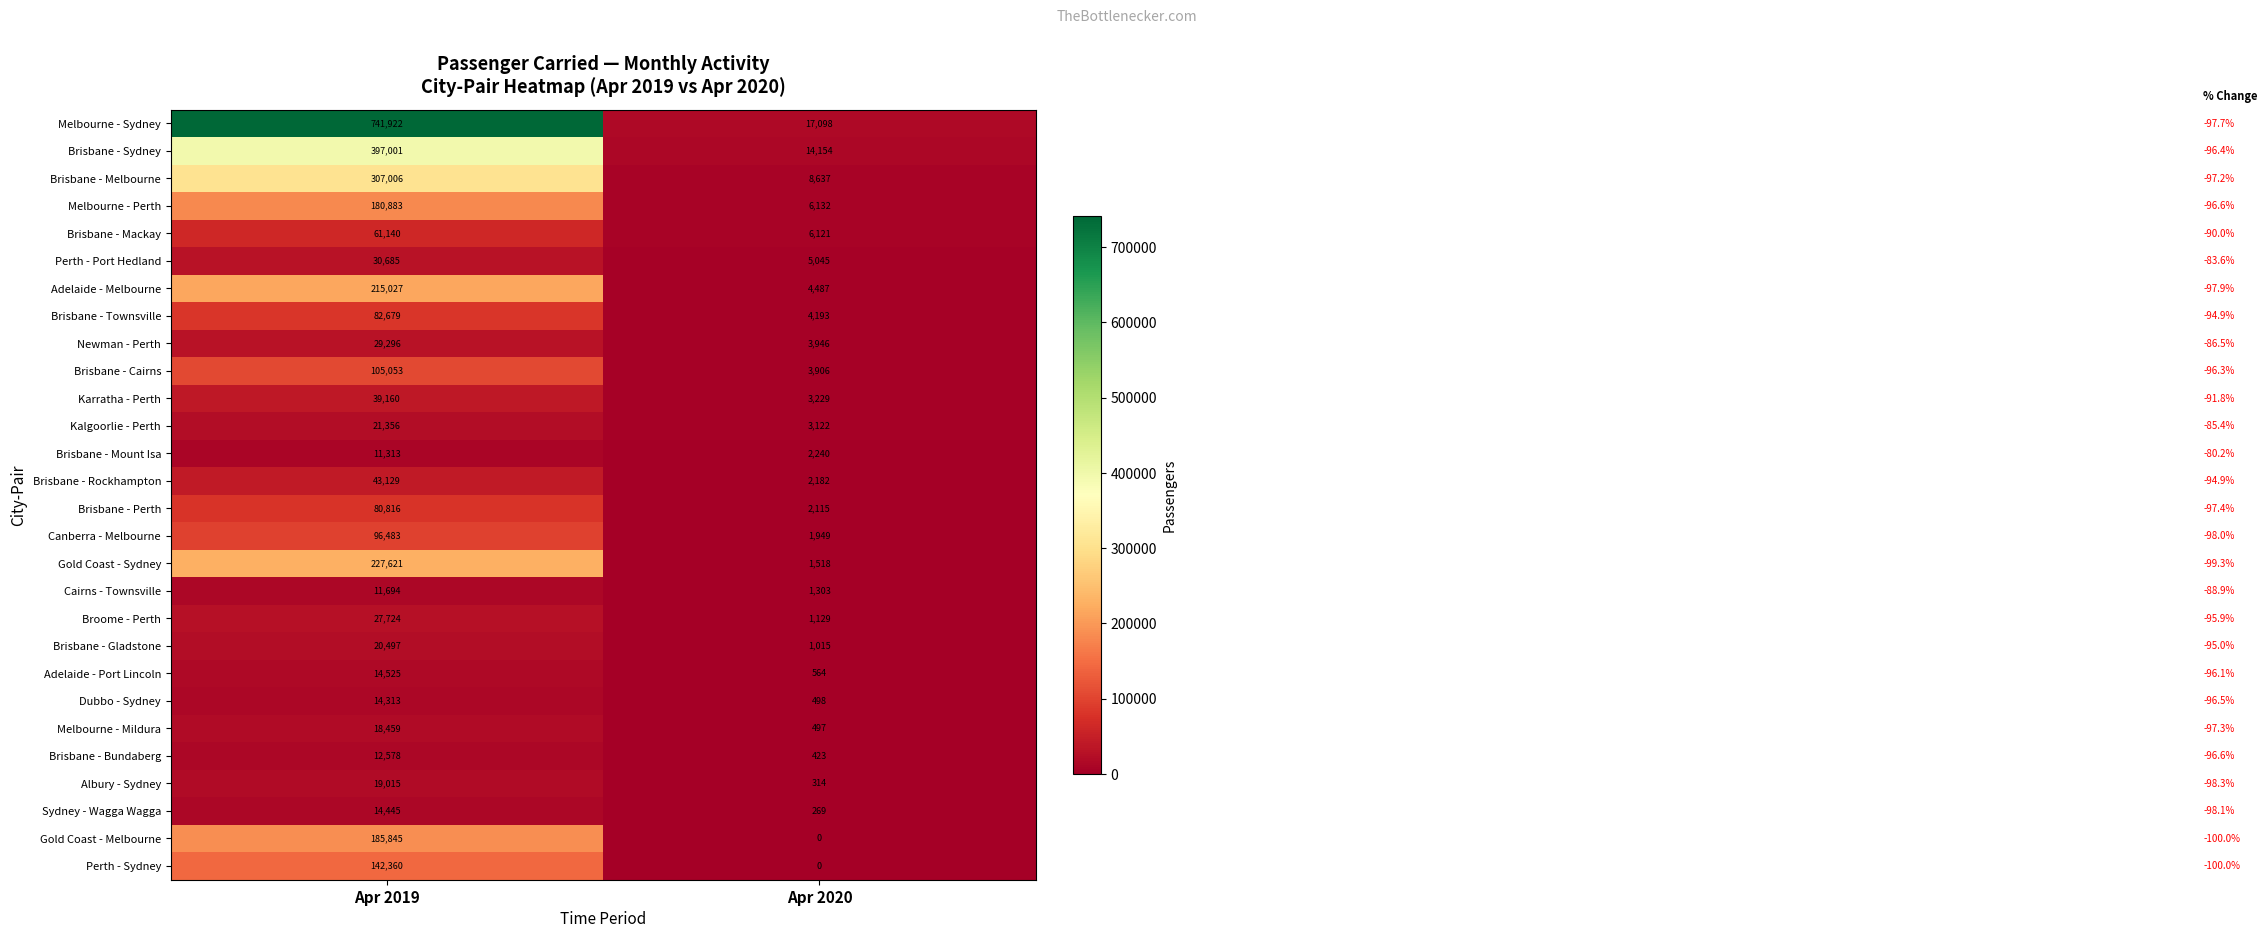

List the series in order of their peak value, lowest first.

Brisbane - Mount Isa, Cairns - Townsville, Brisbane - Bundaberg, Dubbo - Sydney, Sydney - Wagga Wagga, Adelaide - Port Lincoln, Melbourne - Mildura, Albury - Sydney, Brisbane - Gladstone, Kalgoorlie - Perth, Broome - Perth, Newman - Perth, Perth - Port Hedland, Karratha - Perth, Brisbane - Rockhampton, Brisbane - Mackay, Brisbane - Perth, Brisbane - Townsville, Canberra - Melbourne, Brisbane - Cairns, Perth - Sydney, Melbourne - Perth, Gold Coast - Melbourne, Adelaide - Melbourne, Gold Coast - Sydney, Brisbane - Melbourne, Brisbane - Sydney, Melbourne - Sydney